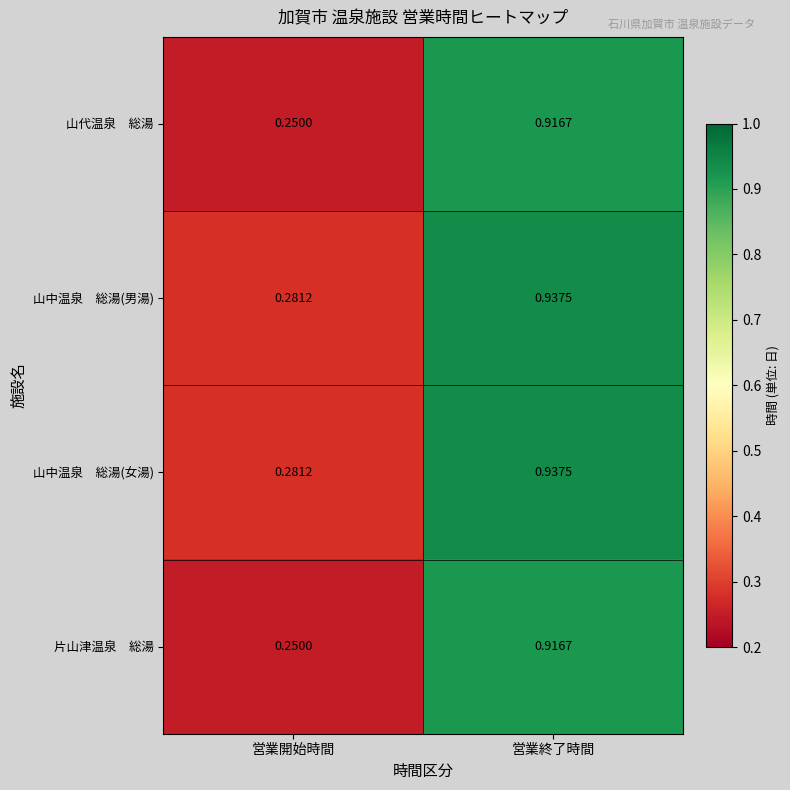

At which category is the sum across all series the highest?

営業終了時間